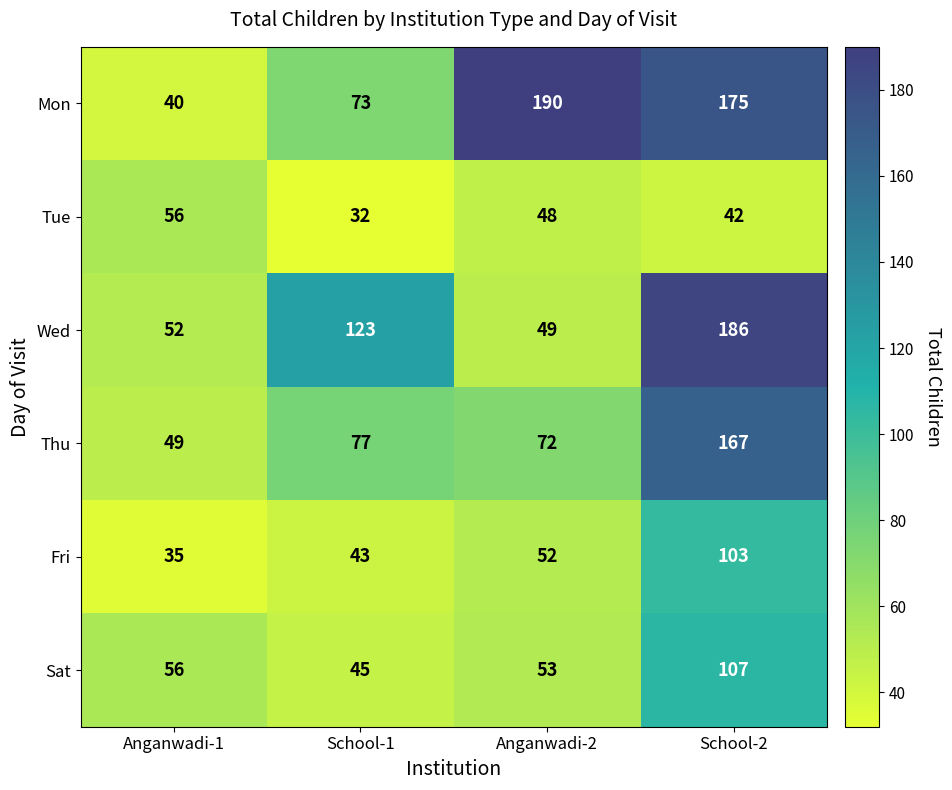

Is it true that Thu equals 115 at School-1?

False